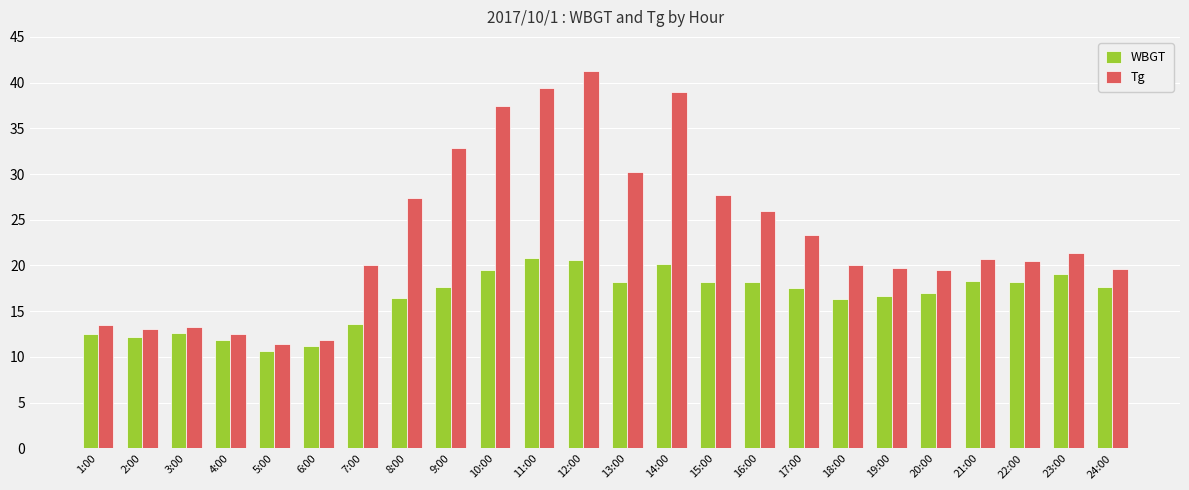

The Tg series shows 19.3 at 3:00. True or false?

False